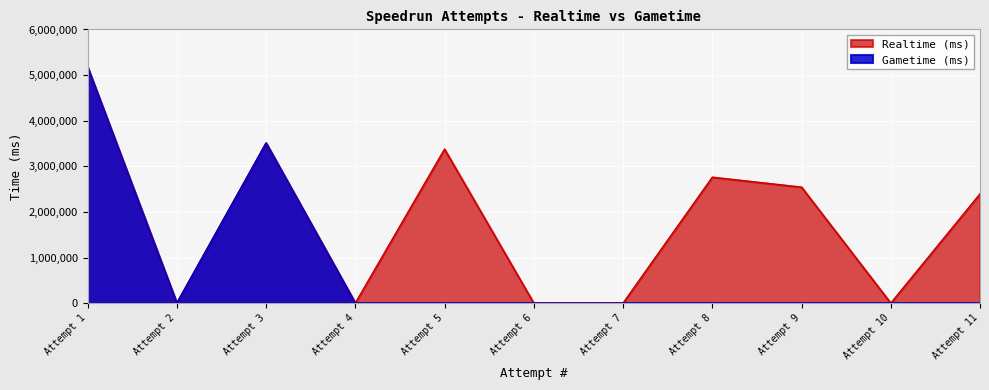

What is the average value of the Gametime (ms) series?

789862